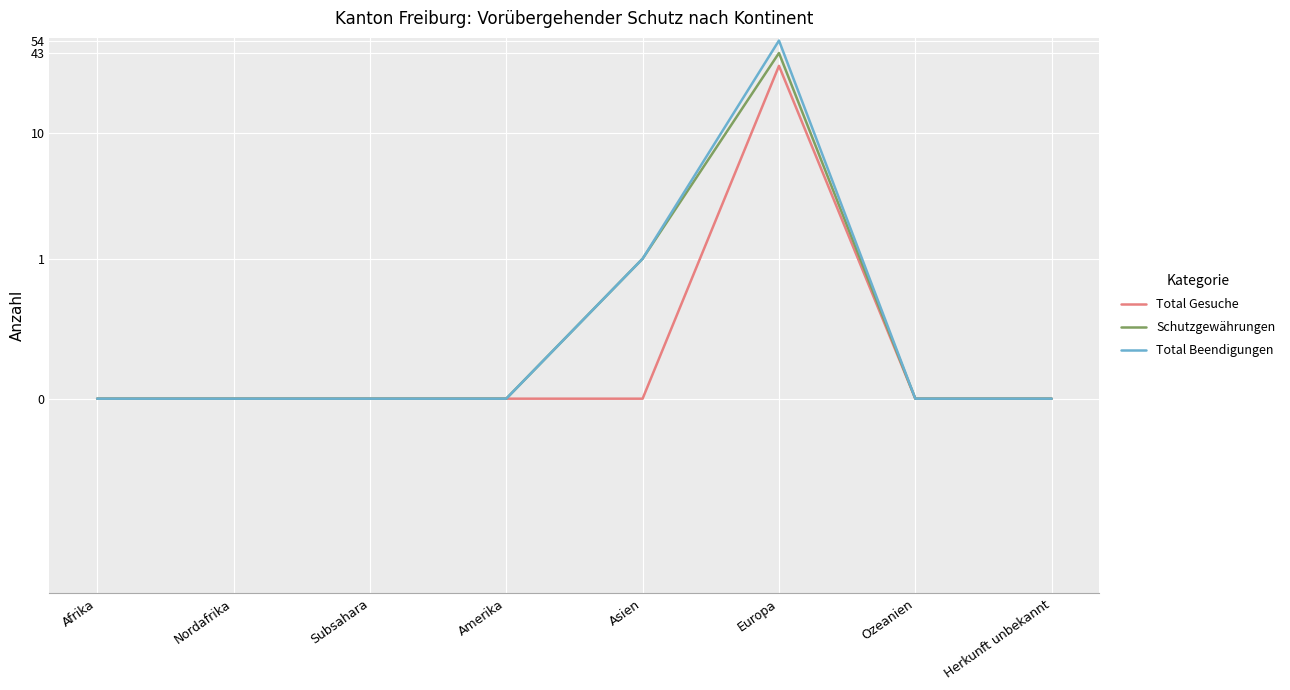

True or false: Total Gesuche has more than 2 interior local peaks.

False